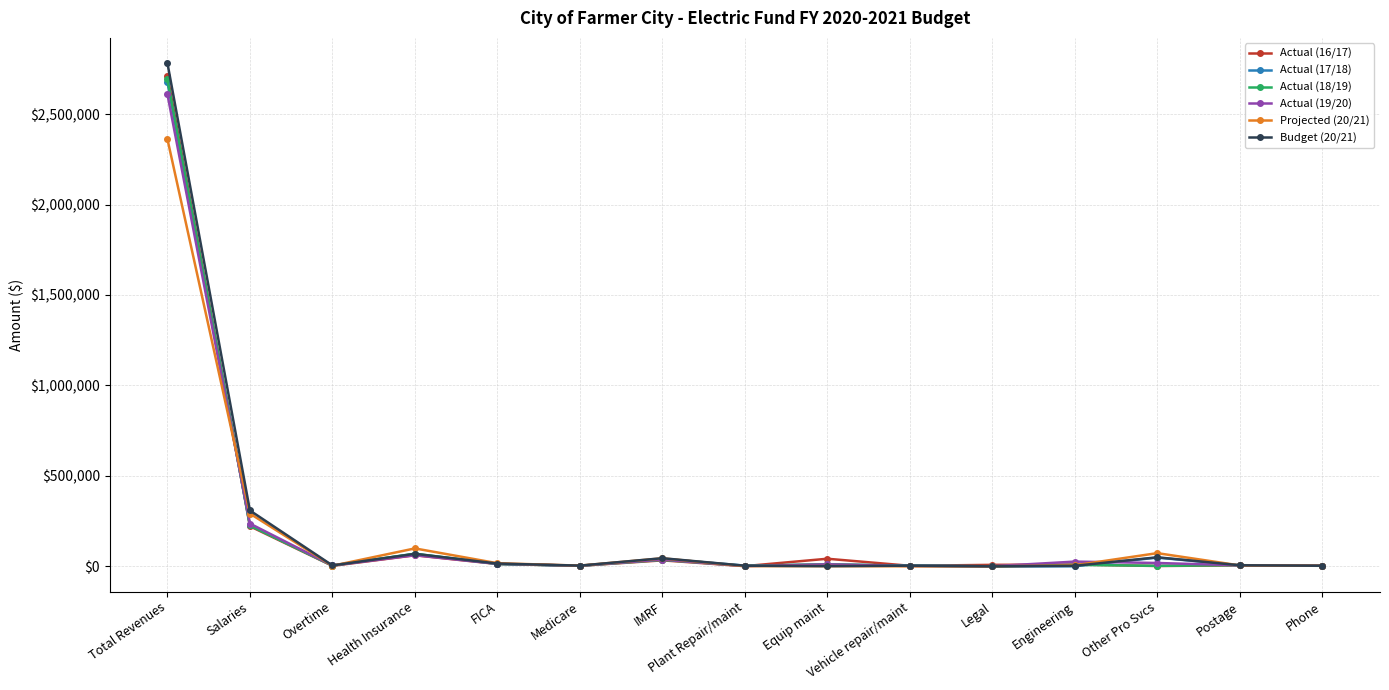

What is the total value across all series at Vehicle repair/maint?

16245